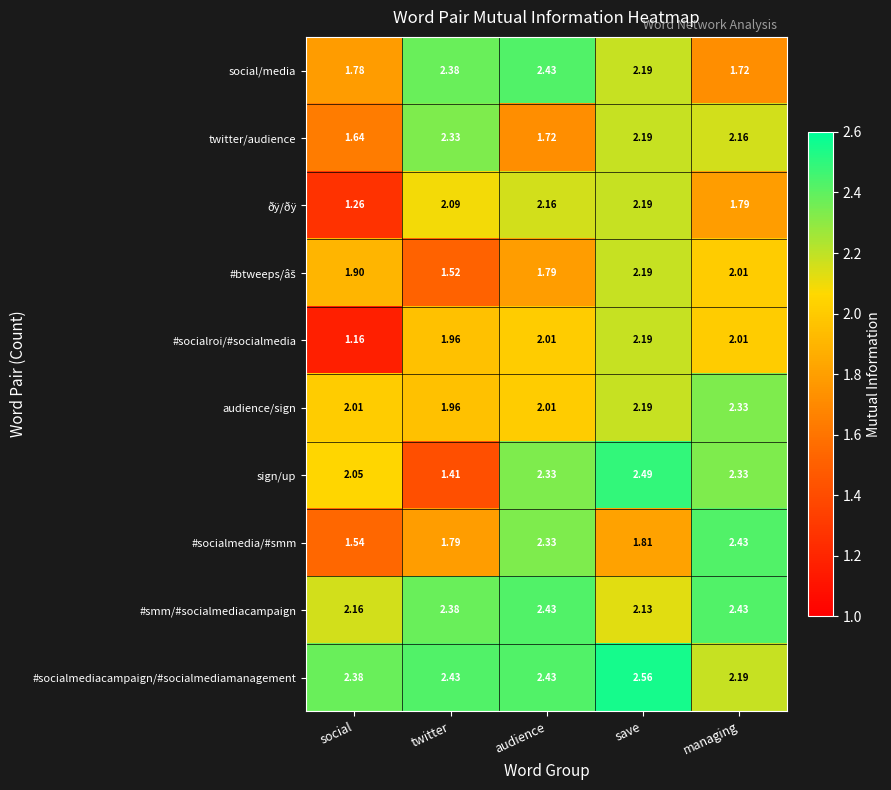

Between audience and save, which series saw the biggest shift?

#socialmedia/#smm